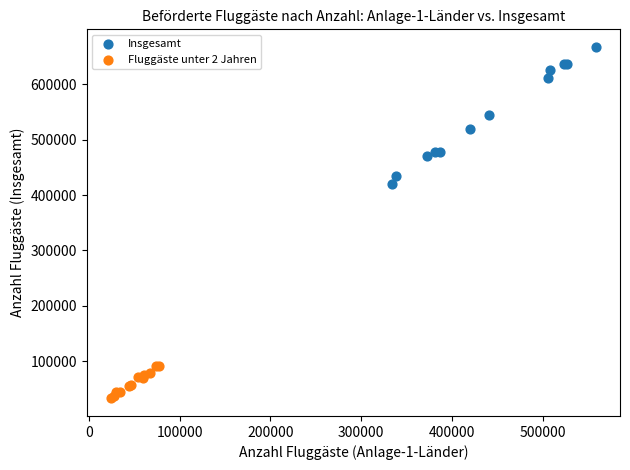

What are all the series names shown in the legend?

Insgesamt, Fluggäste unter 2 Jahren